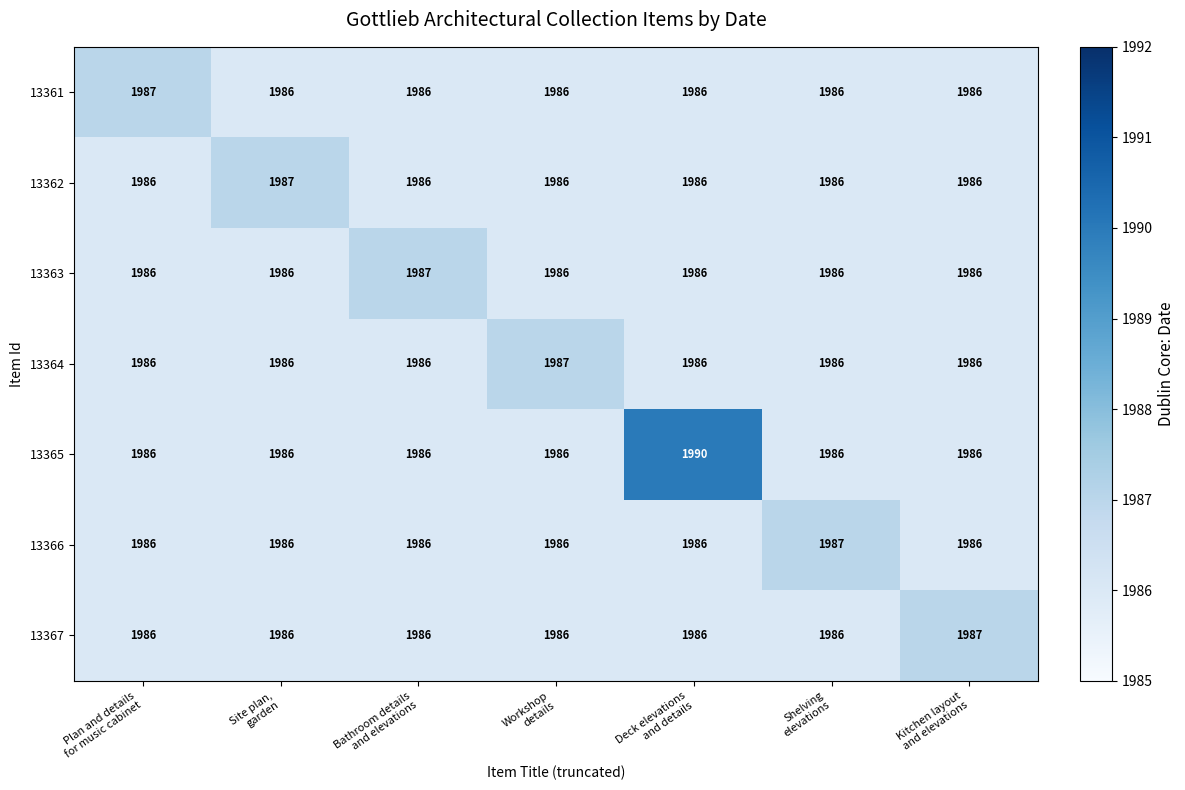

Which series has the largest range (max minus min)?

13365